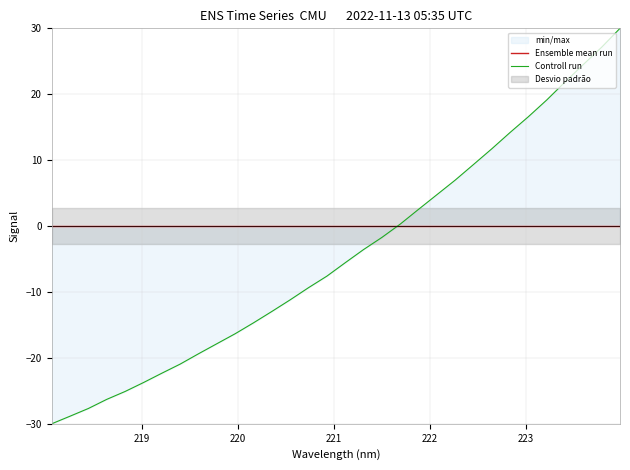

What is the difference between the maximum and minimum values in the Controll run series?

60.0